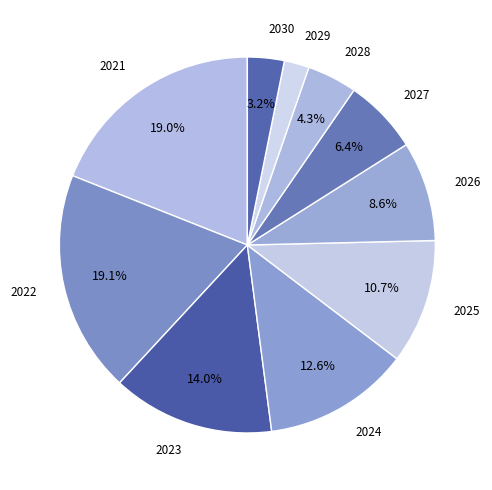

How many slices are in this pie chart?

10